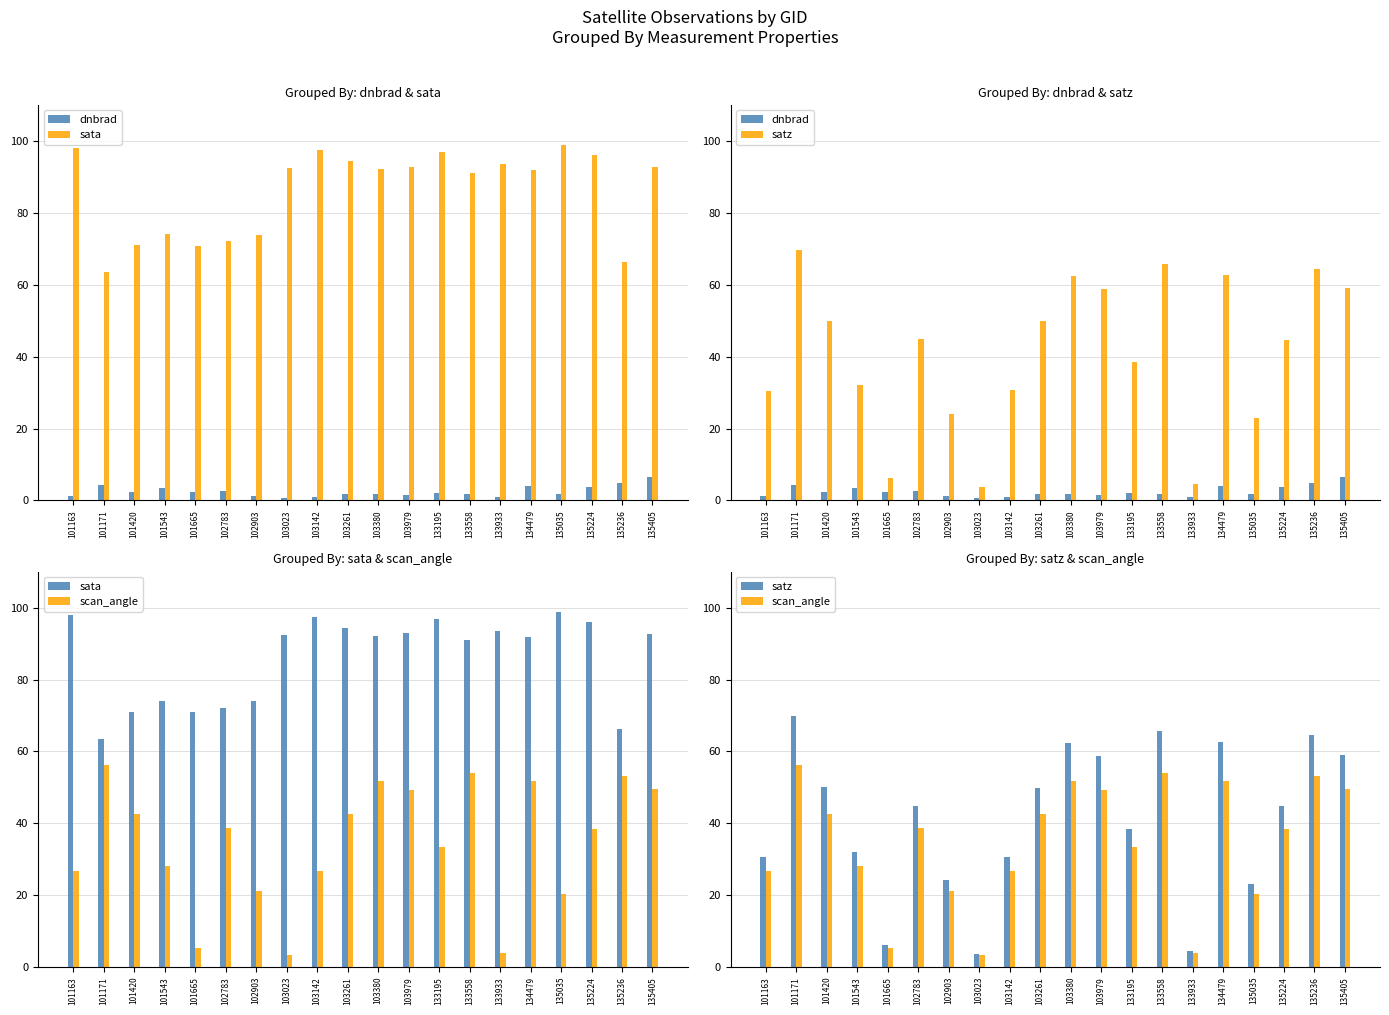

What is the value of the sata bar at the 11th from the left?

92.1